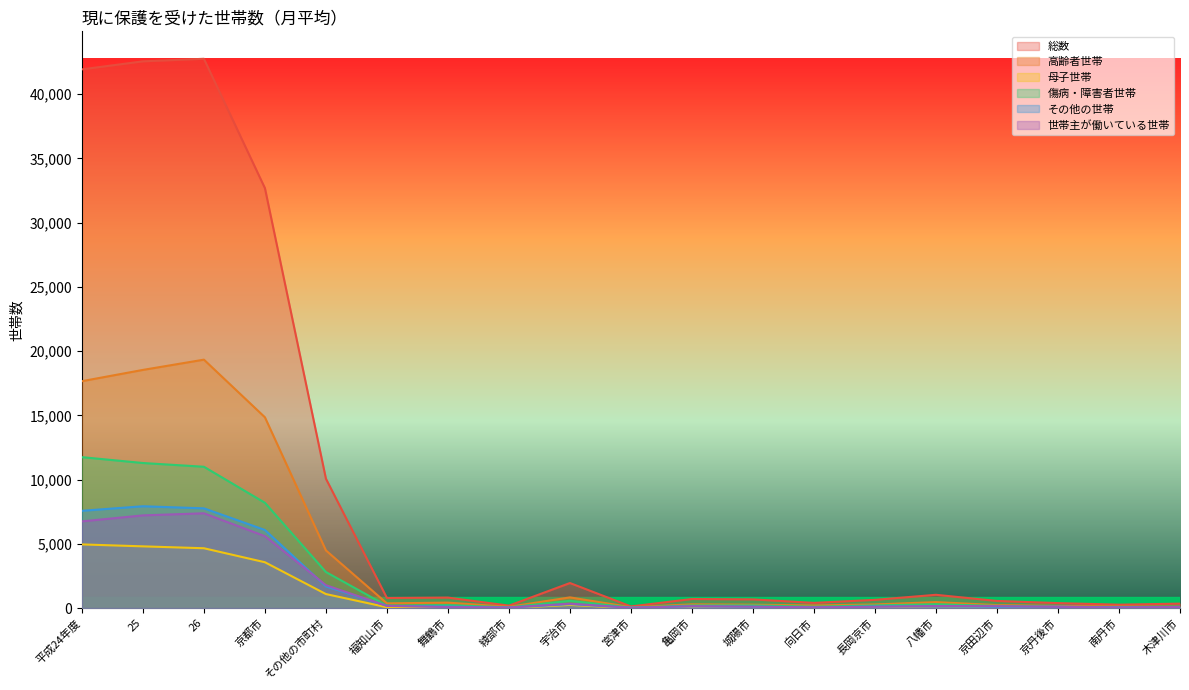

How many times do その他の世帯 and 傷病・障害者世帯 cross each other?

2